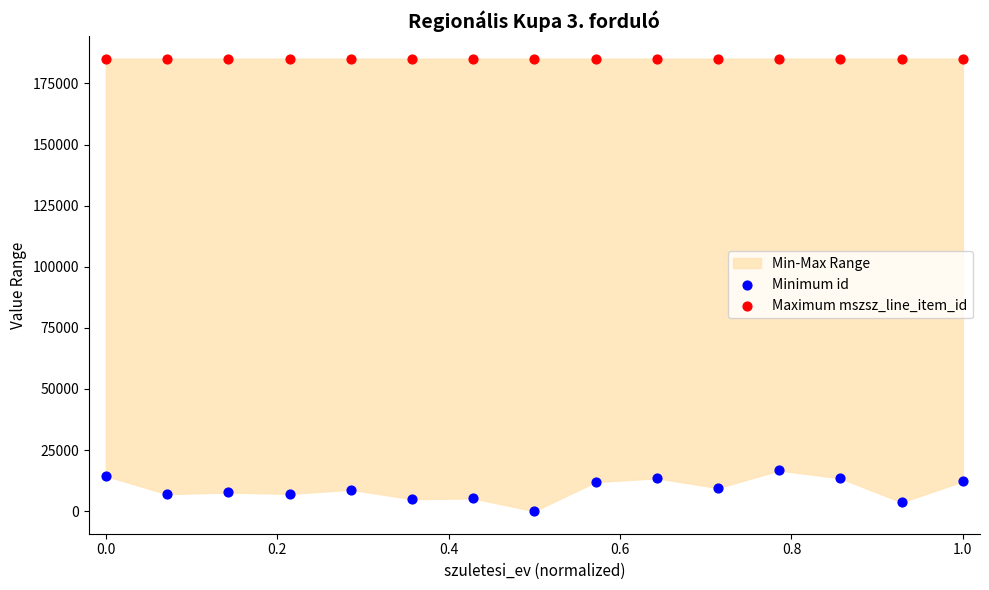

Which series contains the highest Y value?

Maximum mszsz_line_item_id